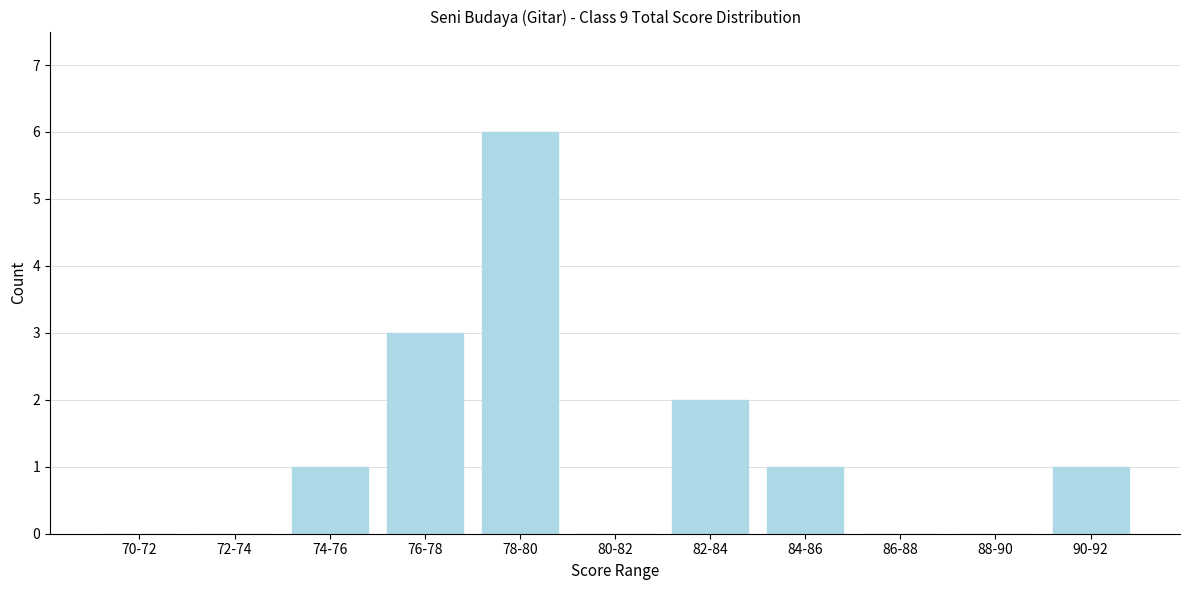

Reading left to right, what are all the values shown in this chart?

70-72=0	72-74=0	74-76=1	76-78=3	78-80=6	80-82=0	82-84=2	84-86=1	86-88=0	88-90=0	90-92=1